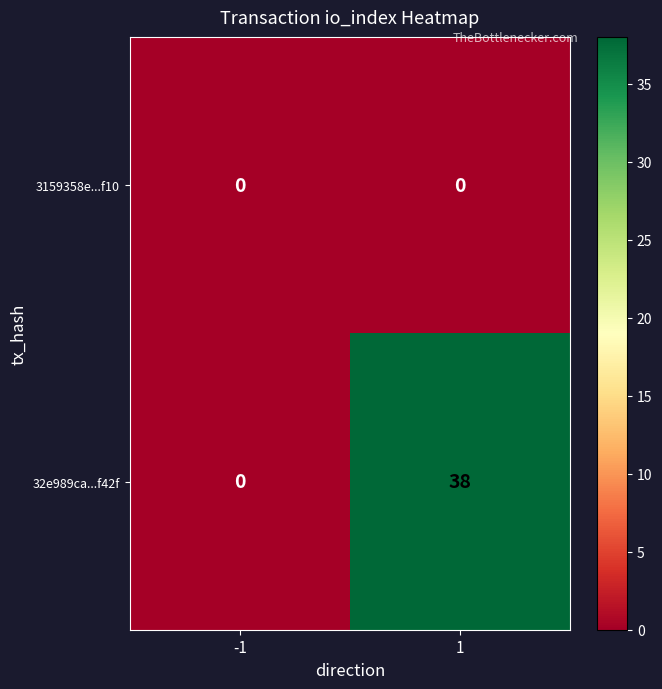

The value of 3159358e...f10 at 1 is 0. True or false?

True